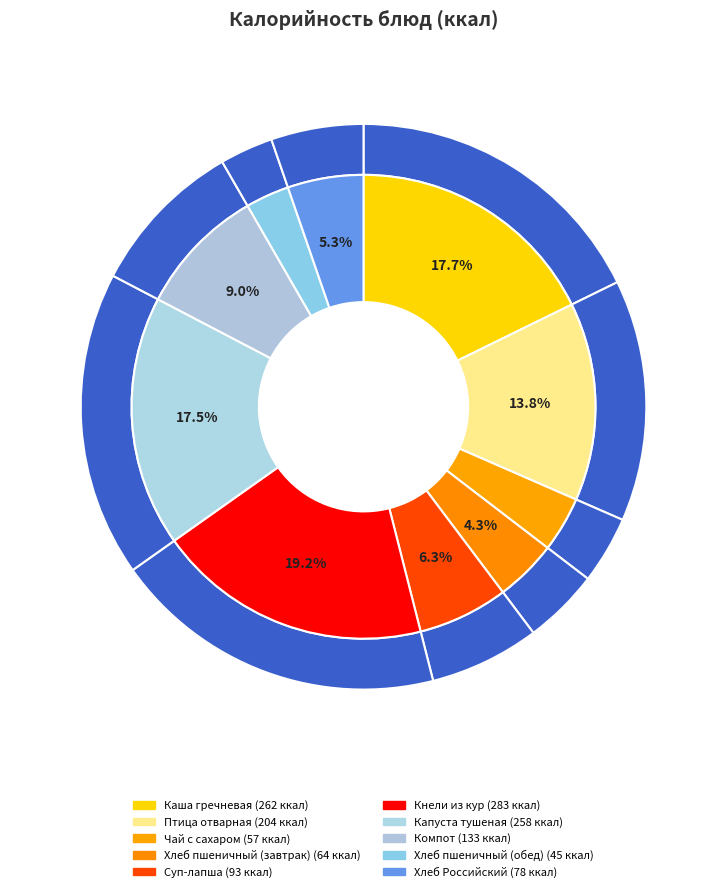

To the nearest percent, what is the difference between the largest and smallest slice percentages?

16%